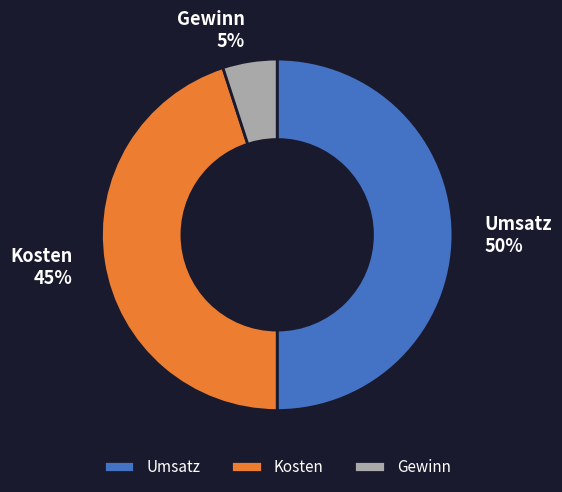

Rank the categories by value from lowest to highest.

Gewinn, Kosten, Umsatz